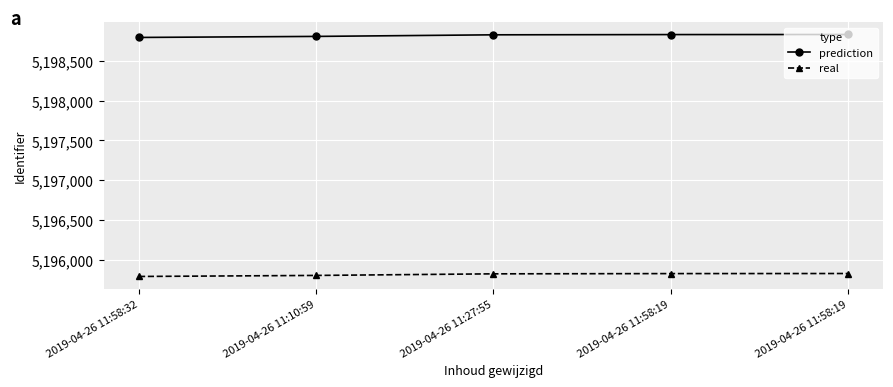

Rank the series by their maximum value, from highest to lowest.

prediction, real